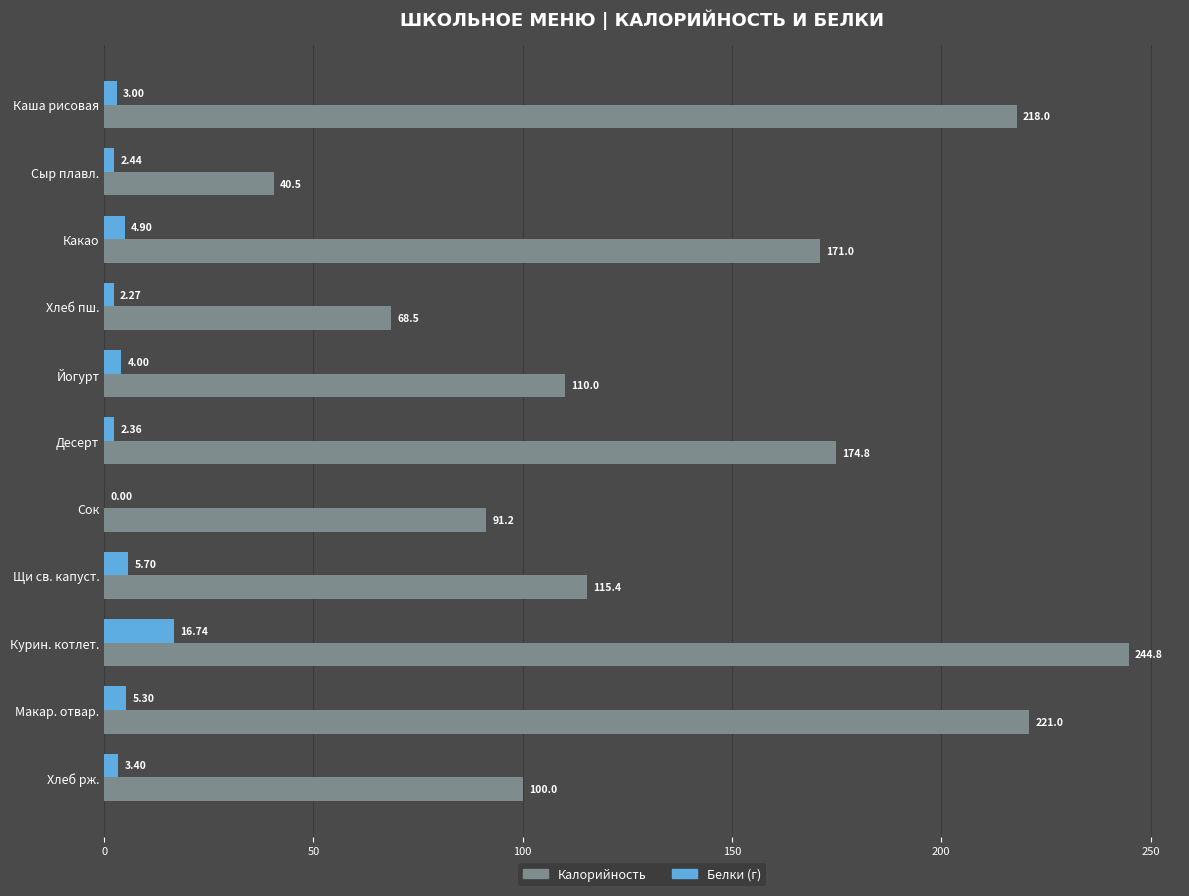

At which category is the sum across all series the highest?

Курин. котлет.